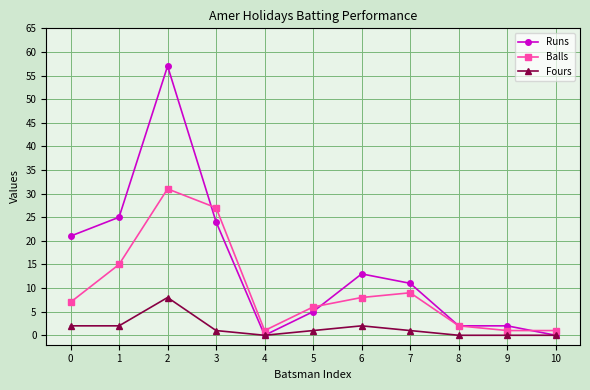

Between 5 and 9, which series saw the biggest shift?

Balls